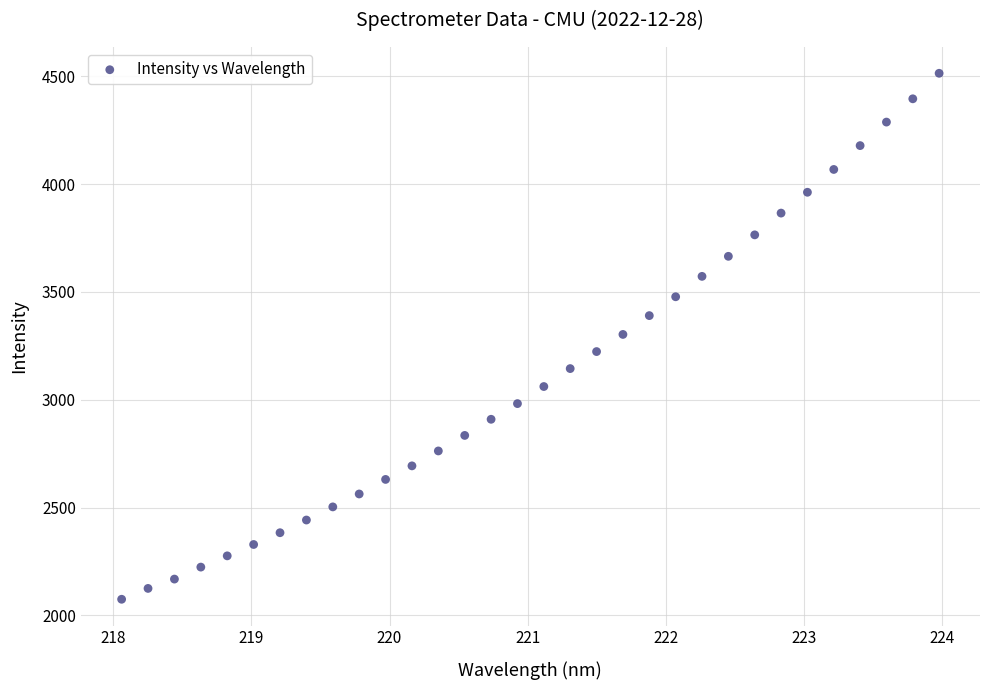

What is the range of X values (max minus min)?

5.9